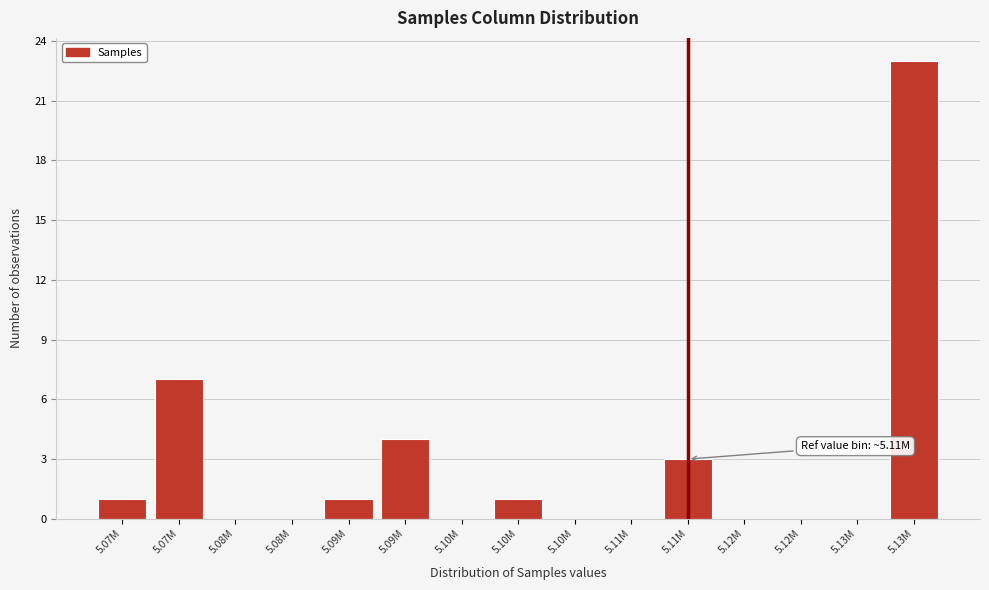

How many data points does each series have?

15